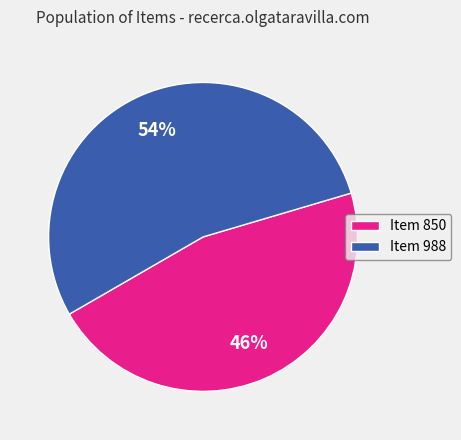

What percentage is the Item 850 slice, to the nearest percent?

46%